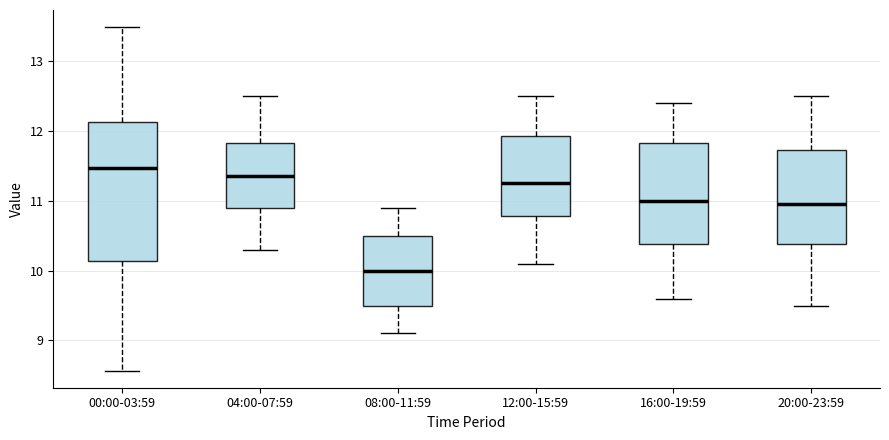

Reading left to right, transcribe this box plot: for each box, give where its median line is, the range the box spans, and where its two whiskers end, as read against the y-axis. The values are not printed on the chart, so give them approximately, as read against the axis.

00:00-03:59: median 11.5, box 10.1 to 12.1, whiskers 8.6 to 13.5
04:00-07:59: median 11.4, box 10.9 to 11.8, whiskers 10.3 to 12.5
08:00-11:59: median 10.0, box 9.5 to 10.5, whiskers 9.1 to 10.9
12:00-15:59: median 11.3, box 10.8 to 11.9, whiskers 10.1 to 12.5
16:00-19:59: median 11.0, box 10.4 to 11.8, whiskers 9.6 to 12.4
20:00-23:59: median 11.0, box 10.4 to 11.7, whiskers 9.5 to 12.5